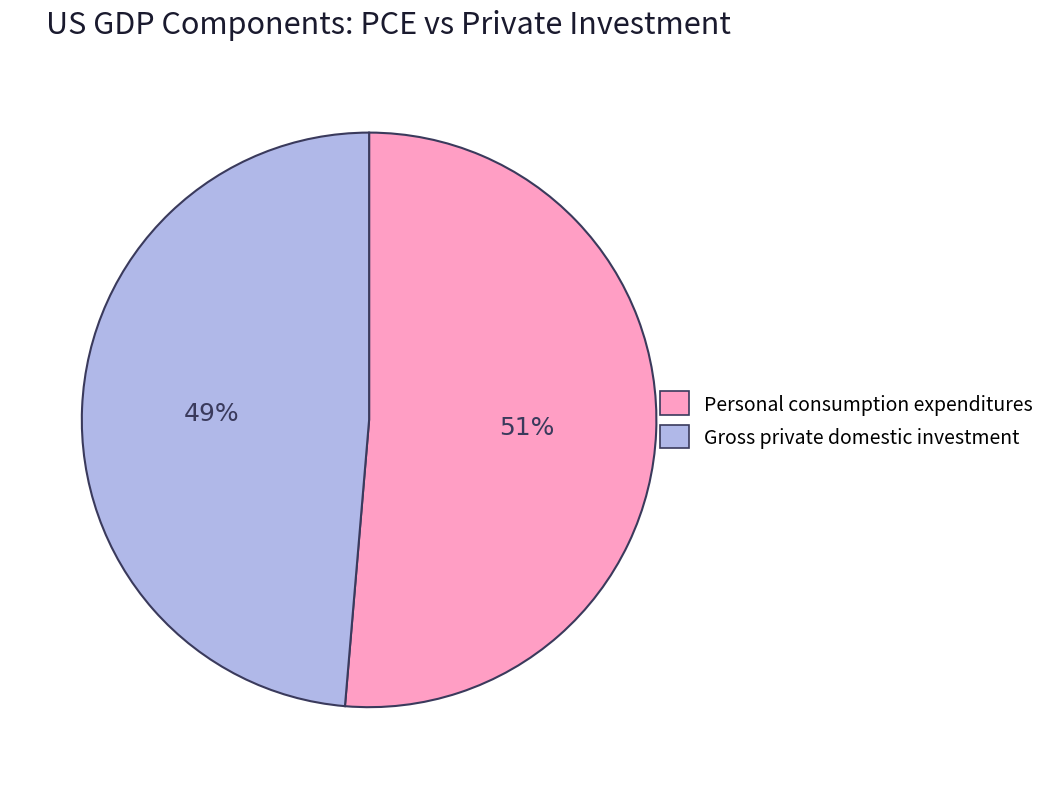

Rank the categories by value from lowest to highest.

Gross private domestic investment, Personal consumption expenditures